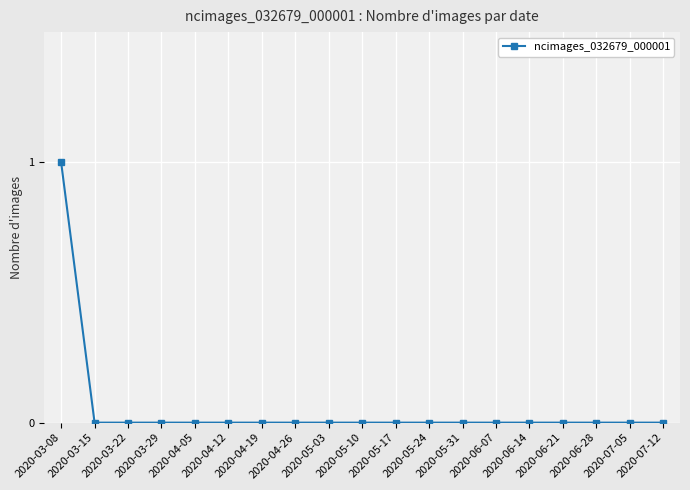

Which label corresponds to the largest value in the chart?

2020-03-08